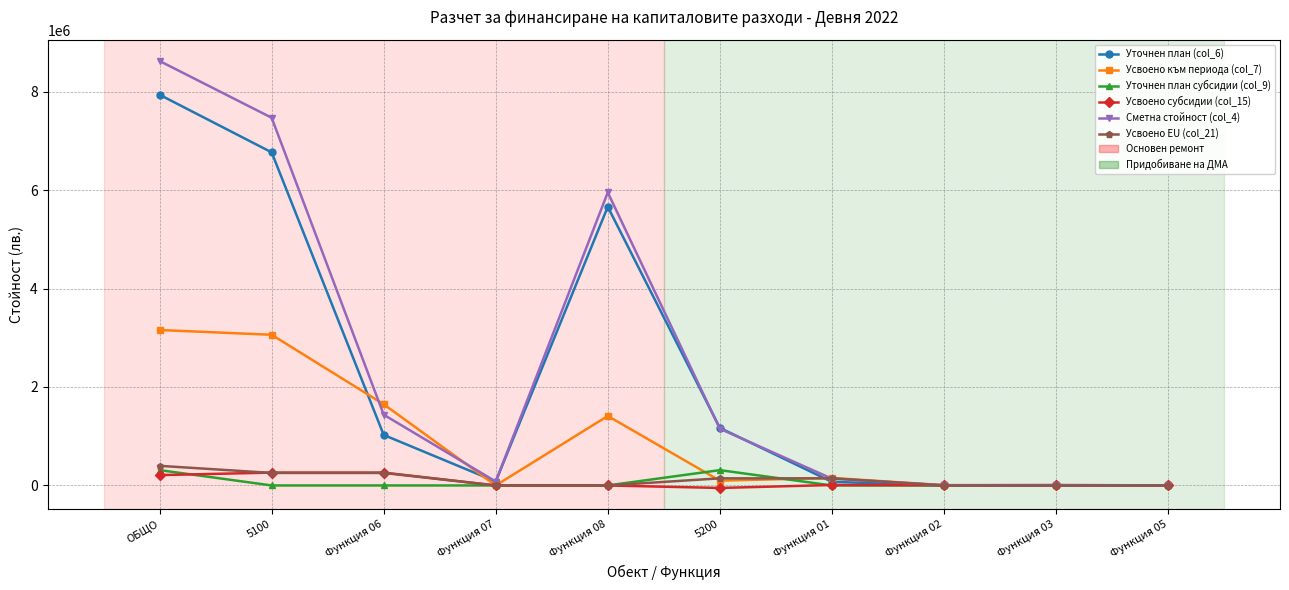

At which label does Сметна стойност (col_4) reach its peak?

ОБЩО